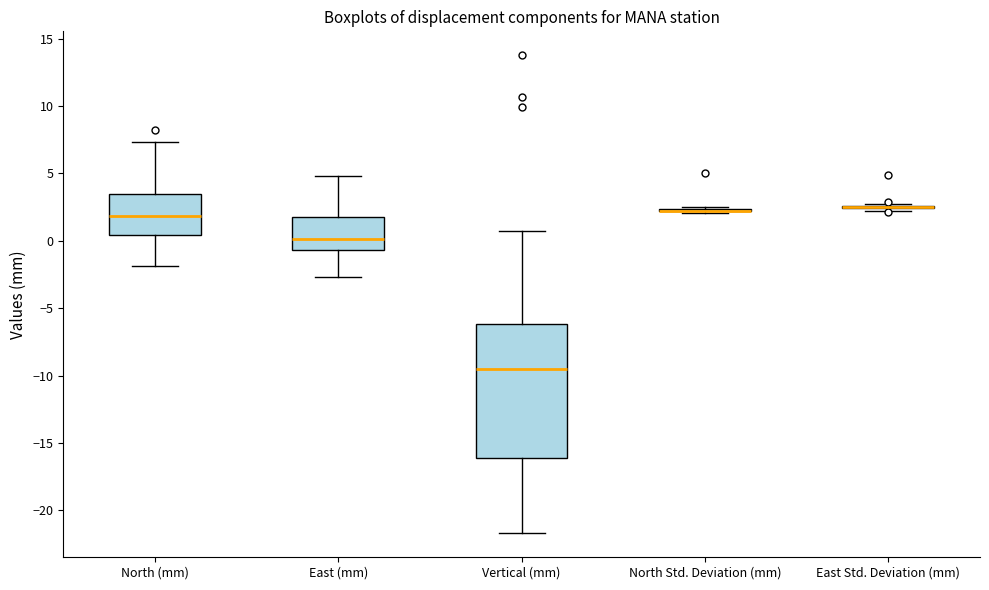

Reading left to right, transcribe this box plot: for each box, give where its median line is, the range the box spans, and where its two whiskers end, as read against the y-axis. The values are not printed on the chart, so give them approximately, as read against the axis.

North (mm): median 2.0, box 0.5 to 3.5, whiskers -2.0 to 7.5
East (mm): median 0.0, box -0.5 to 1.5, whiskers -2.5 to 5.0
Vertical (mm): median -9.5, box -16.0 to -6.0, whiskers -21.5 to 0.5
North Std. Deviation (mm): box collapsed to a line at 2.0, whiskers 2.0 to 2.5
East Std. Deviation (mm): box collapsed to a line at 2.5, whiskers 2.0 to 2.5